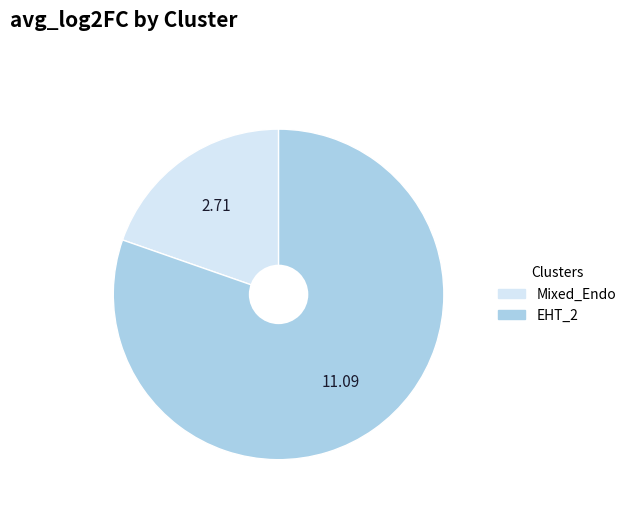

Is there any slice that represents more than half of the pie?

Yes